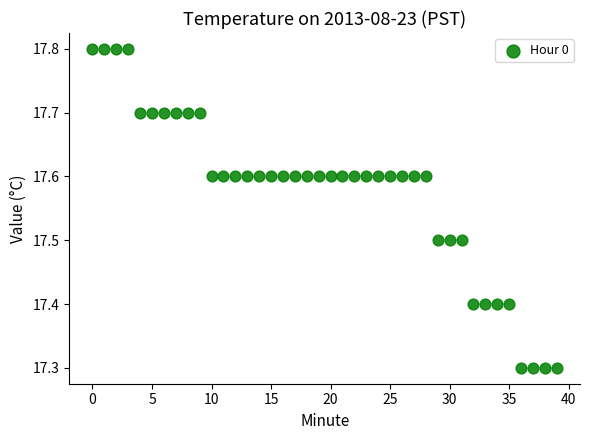

What is the range of Y values (max minus min)?

0.5